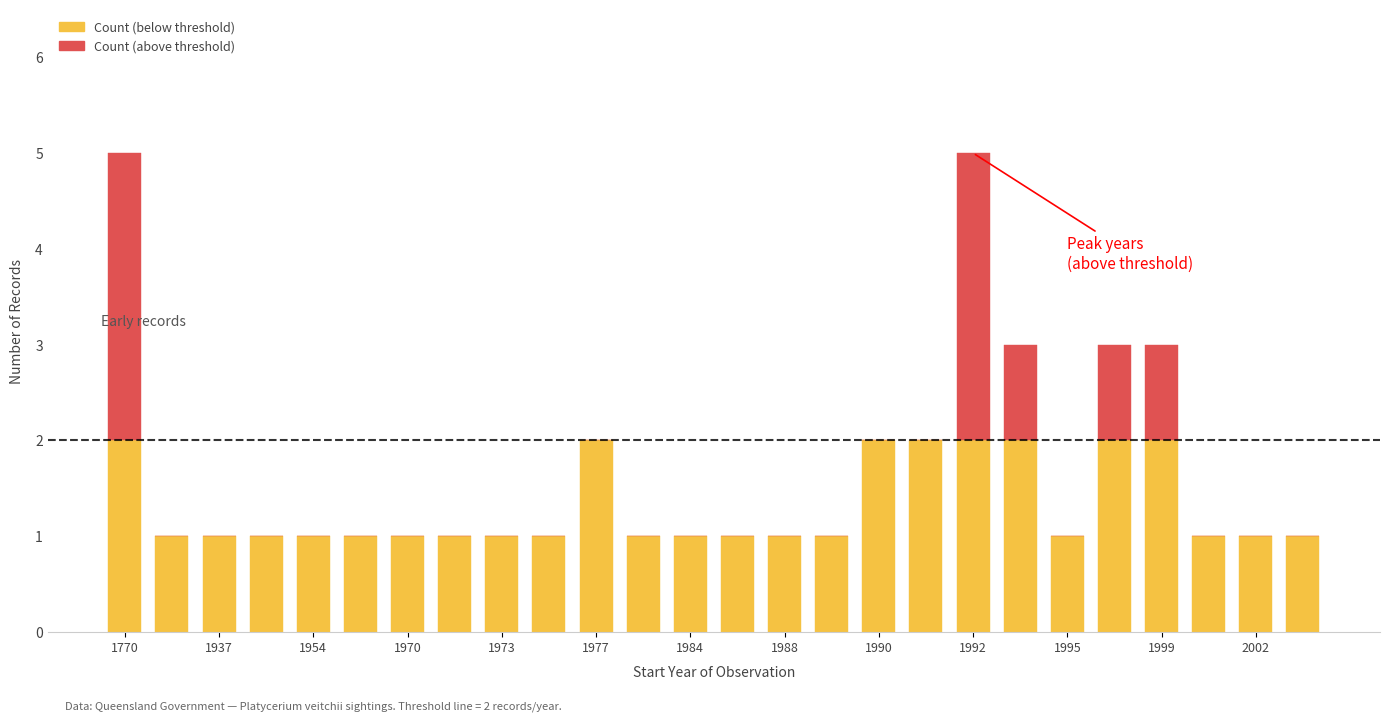

Count the number of data series in this chart.

2